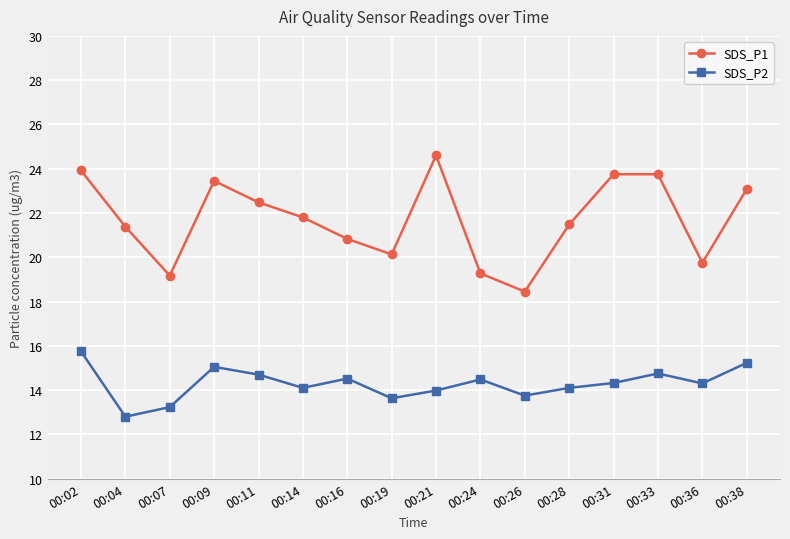

What is the value of the SDS_P2 point at the 7th from the left?

14.5